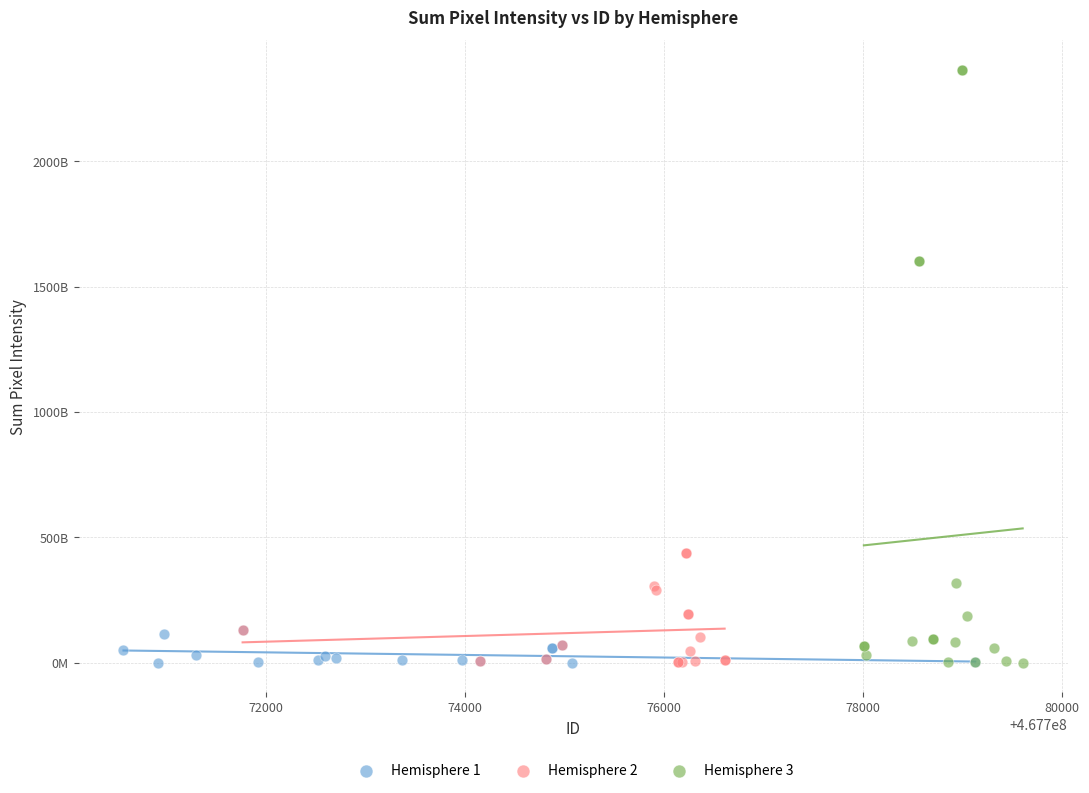

Which series reaches the maximum Y coordinate?

Hemisphere 3